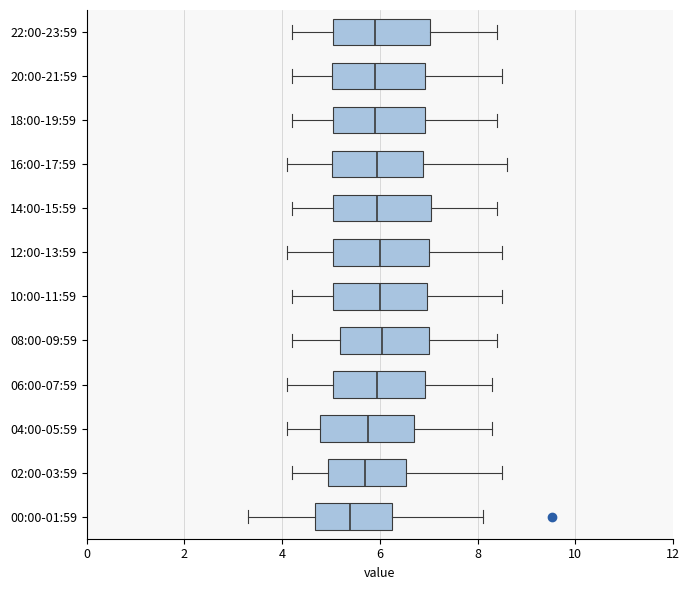

Reading bottom to top, transcribe this box plot: for each box, give where its median line is, the range the box spans, and where its two whiskers end, as read against the x-axis. The values are not printed on the chart, so give them approximately, as read against the axis.

00:00-01:59: median 5.4, box 4.6 to 6.2, whiskers 3.4 to 8.2
02:00-03:59: median 5.8, box 5.0 to 6.6, whiskers 4.2 to 8.6
04:00-05:59: median 5.8, box 4.8 to 6.8, whiskers 4.2 to 8.4
06:00-07:59: median 6.0, box 5.0 to 7.0, whiskers 4.2 to 8.4
08:00-09:59: median 6.0, box 5.2 to 7.0, whiskers 4.2 to 8.4
10:00-11:59: median 6.0, box 5.0 to 7.0, whiskers 4.2 to 8.6
12:00-13:59: median 6.0, box 5.0 to 7.0, whiskers 4.2 to 8.6
14:00-15:59: median 6.0, box 5.0 to 7.0, whiskers 4.2 to 8.4
16:00-17:59: median 6.0, box 5.0 to 6.8, whiskers 4.2 to 8.6
18:00-19:59: median 6.0, box 5.0 to 7.0, whiskers 4.2 to 8.4
20:00-21:59: median 6.0, box 5.0 to 7.0, whiskers 4.2 to 8.6
22:00-23:59: median 6.0, box 5.0 to 7.0, whiskers 4.2 to 8.4